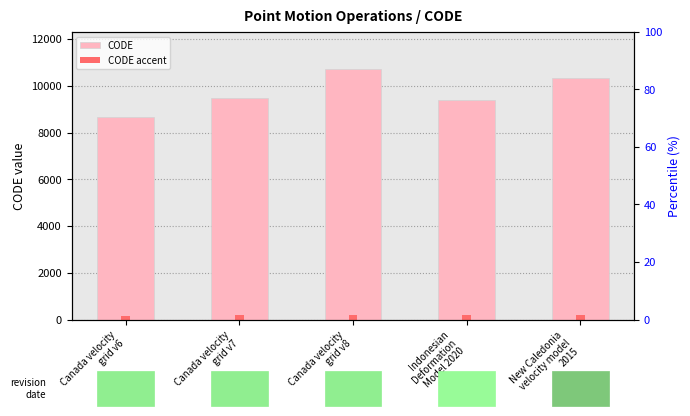

Is the value of CODE at Canada velocity
grid v8 greater than the value of CODE accent at Canada velocity
grid v6?

Yes